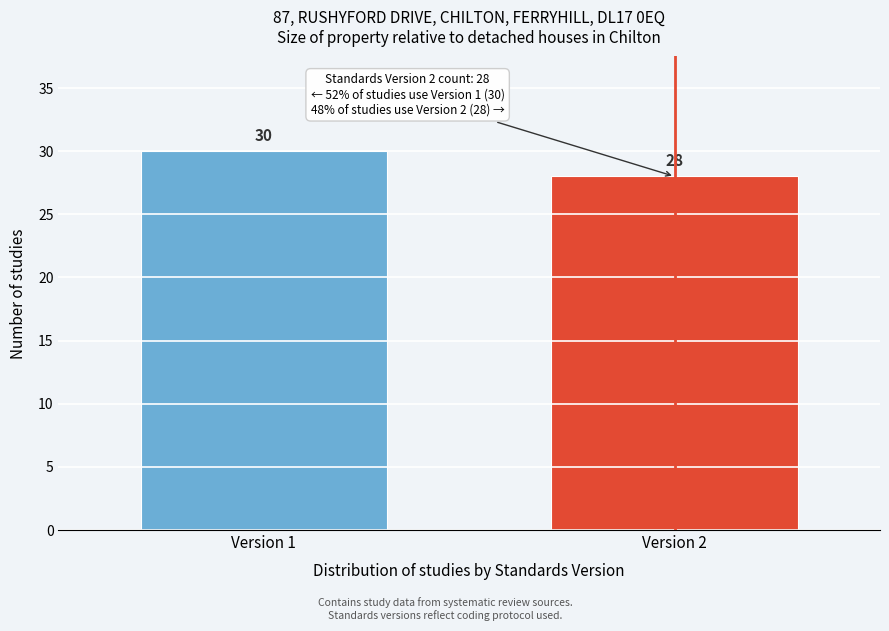

Reading left to right, list all the values displayed in this chart.

Version 1=30	Version 2=28